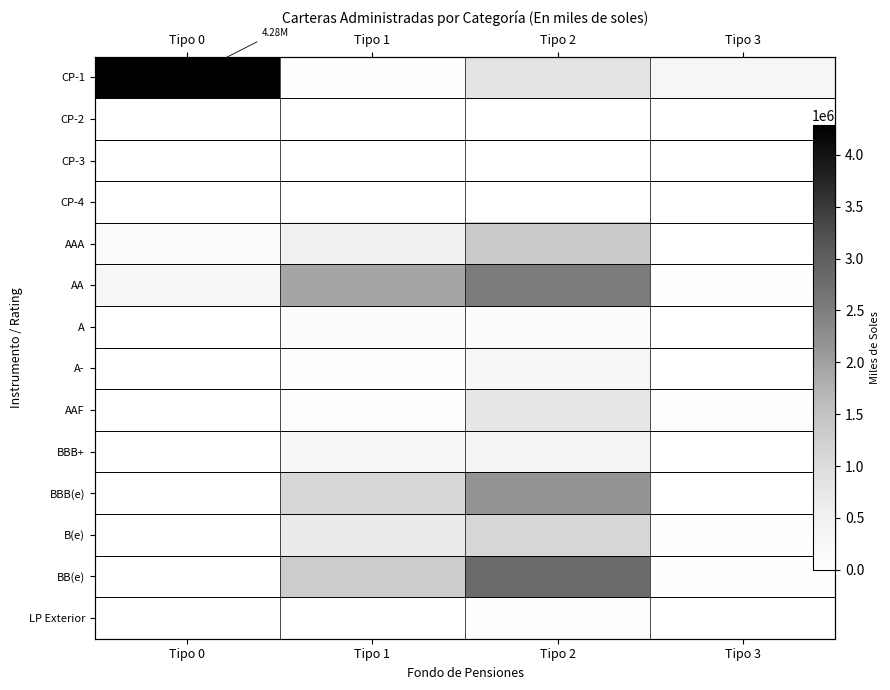

What is the maximum value shown in the chart?

4282897.5